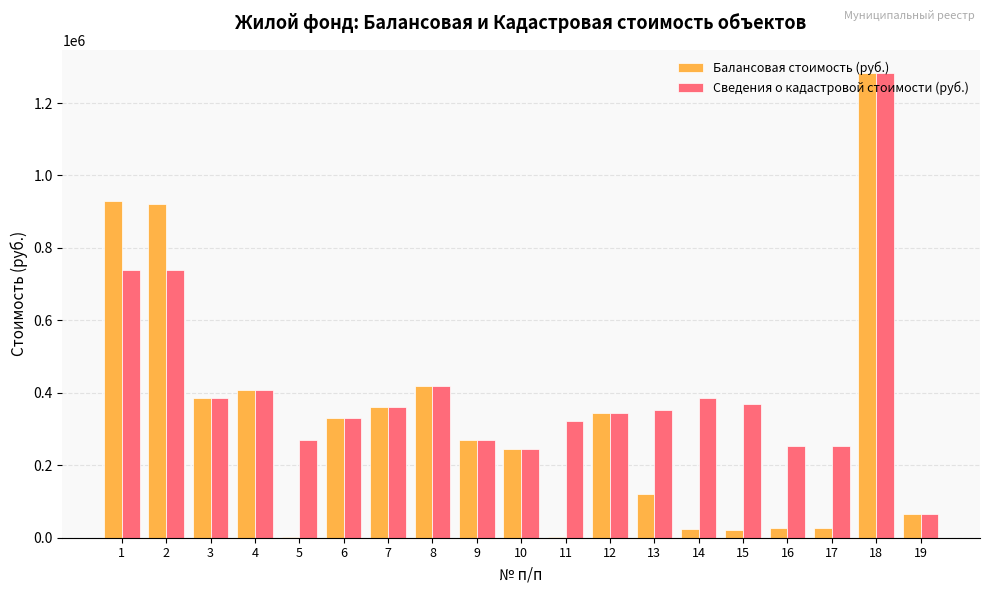

What is the total value across all series at 15?

389844.4